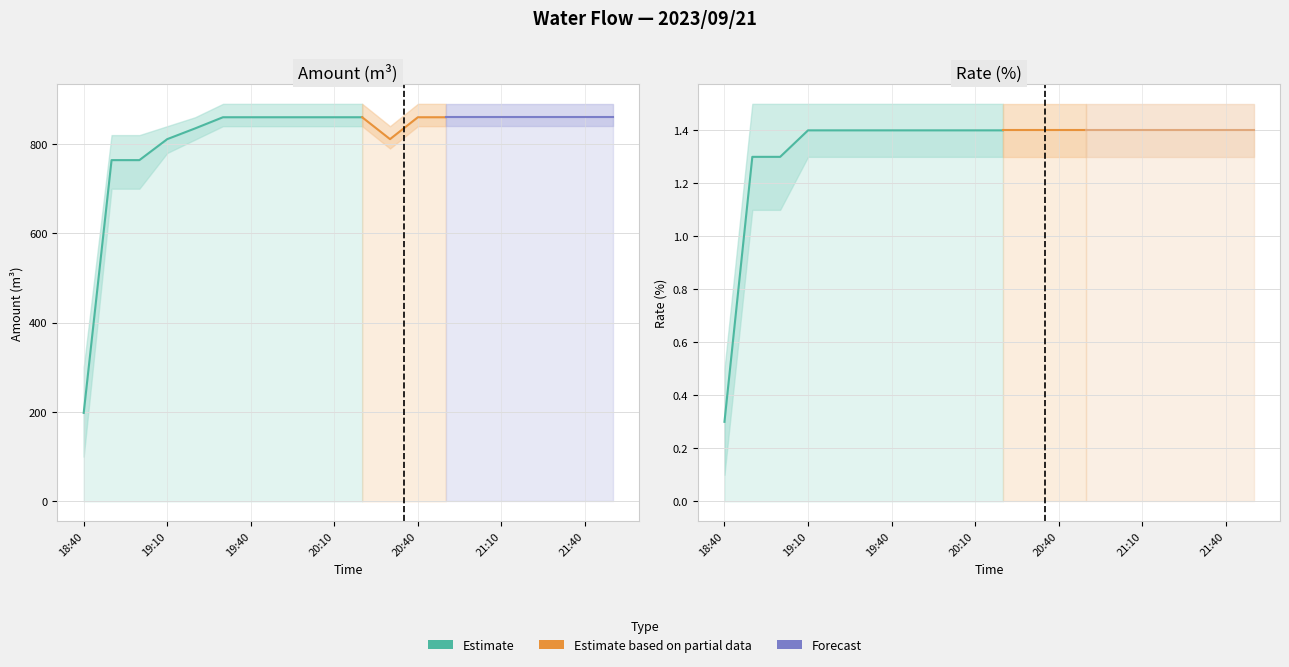

Where is Rate(%) nearest to the value 0?

18:40